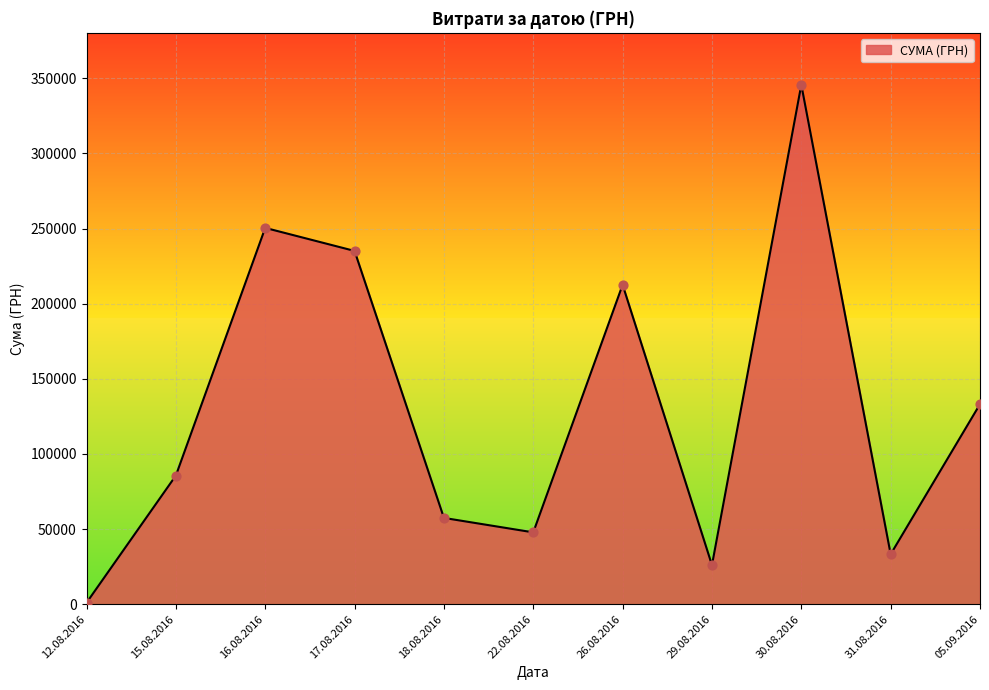

What is the change in value from 26.08.2016 to 30.08.2016?

+133092.1